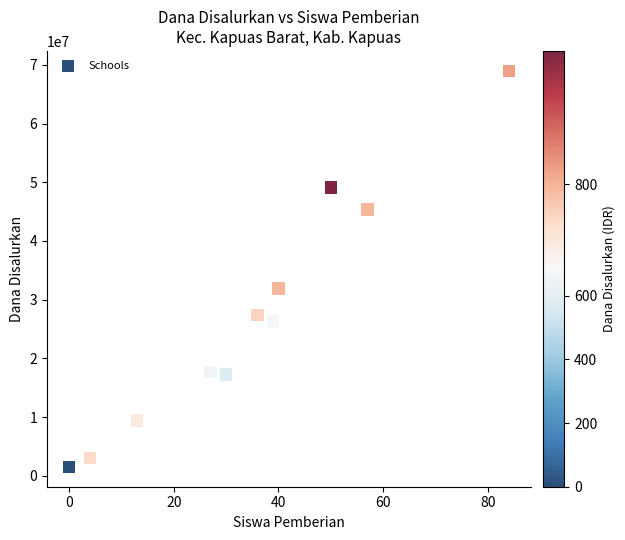

What is the average Y value?

27068182